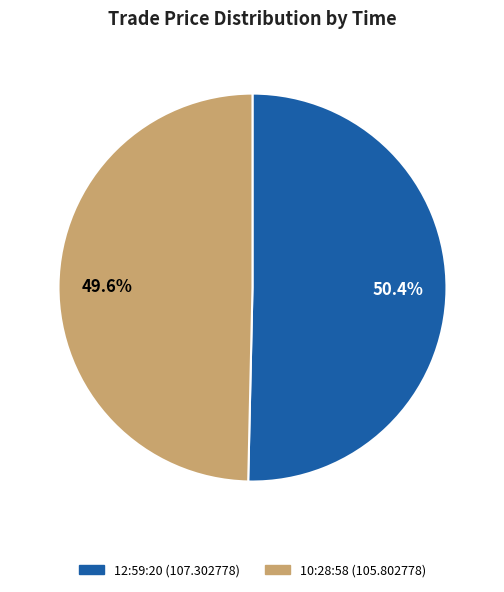

Do 12:59:20 and 10:28:58 together represent more than half of the pie?

Yes